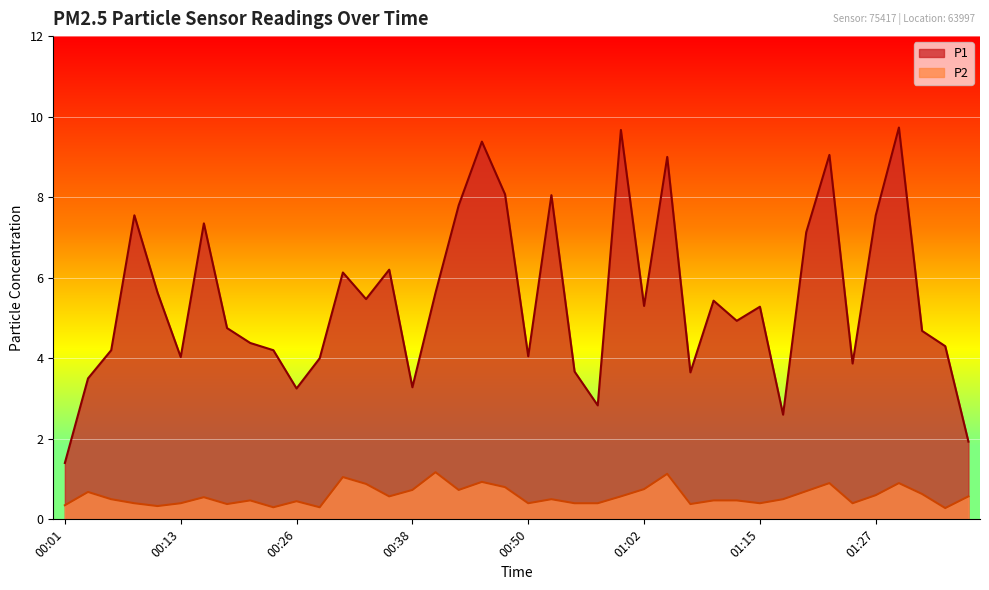

Reading right to left, extract all data points from this chart.

P1: 01:37=1.9	01:34=4.3	01:32=4.7	01:29=9.7	01:27=7.5	01:24=3.9	01:22=9.1	01:19=7.1	01:17=2.6	01:15=5.3	01:12=4.9	01:10=5.4	01:07=3.6	01:05=9.0	01:02=5.3	01:00=9.7	00:57=2.8	00:55=3.7	00:53=8.1	00:50=4.0	00:48=8.1	00:45=9.4	00:43=7.8	00:40=5.6	00:38=3.3	00:35=6.2	00:33=5.5	00:31=6.1	00:28=4.0	00:26=3.2	00:23=4.2	00:21=4.4	00:18=4.8	00:16=7.3	00:13=4.0	00:11=5.6	00:09=7.5	00:06=4.2	00:04=3.5	00:01=1.4
P2: 01:37=0.6	01:34=0.3	01:32=0.6	01:29=0.9	01:27=0.6	01:24=0.4	01:22=0.9	01:19=0.7	01:17=0.5	01:15=0.4	01:12=0.5	01:10=0.5	01:07=0.4	01:05=1.1	01:02=0.8	01:00=0.6	00:57=0.4	00:55=0.4	00:53=0.5	00:50=0.4	00:48=0.8	00:45=0.9	00:43=0.7	00:40=1.2	00:38=0.7	00:35=0.6	00:33=0.9	00:31=1.1	00:28=0.3	00:26=0.5	00:23=0.3	00:21=0.5	00:18=0.4	00:16=0.6	00:13=0.4	00:11=0.3	00:09=0.4	00:06=0.5	00:04=0.7	00:01=0.3